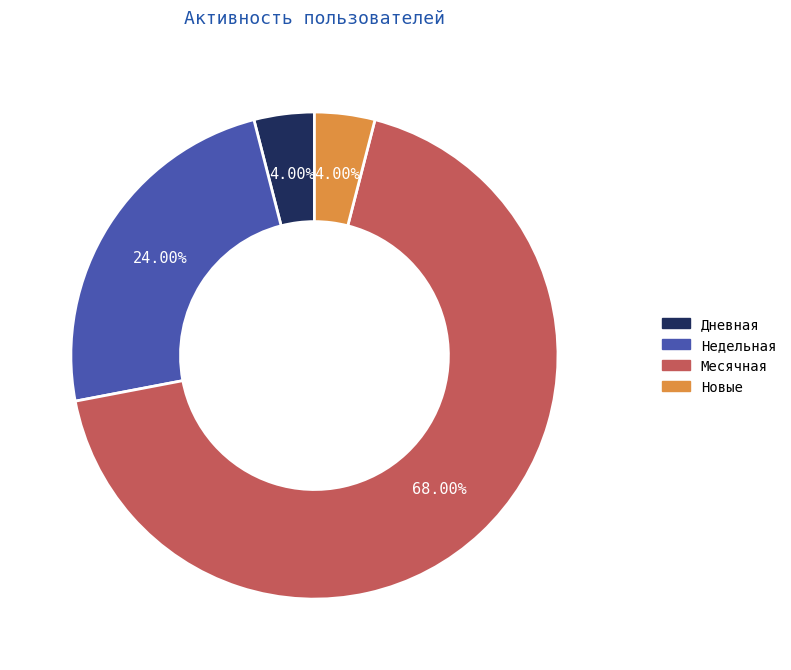

Does any single category account for the majority?

Yes